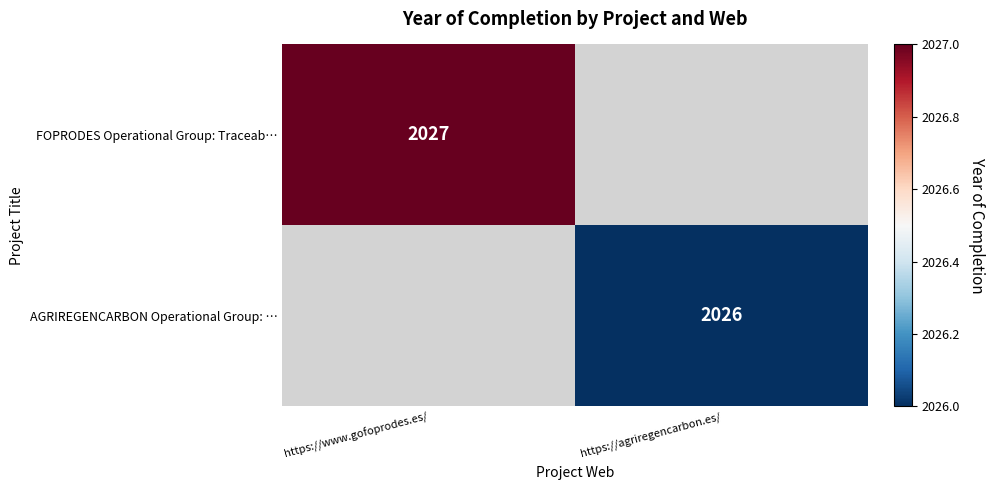

Is it true that AGRIREGENCARBON Operational Group: … equals 2026 at https://agriregencarbon.es/?

True